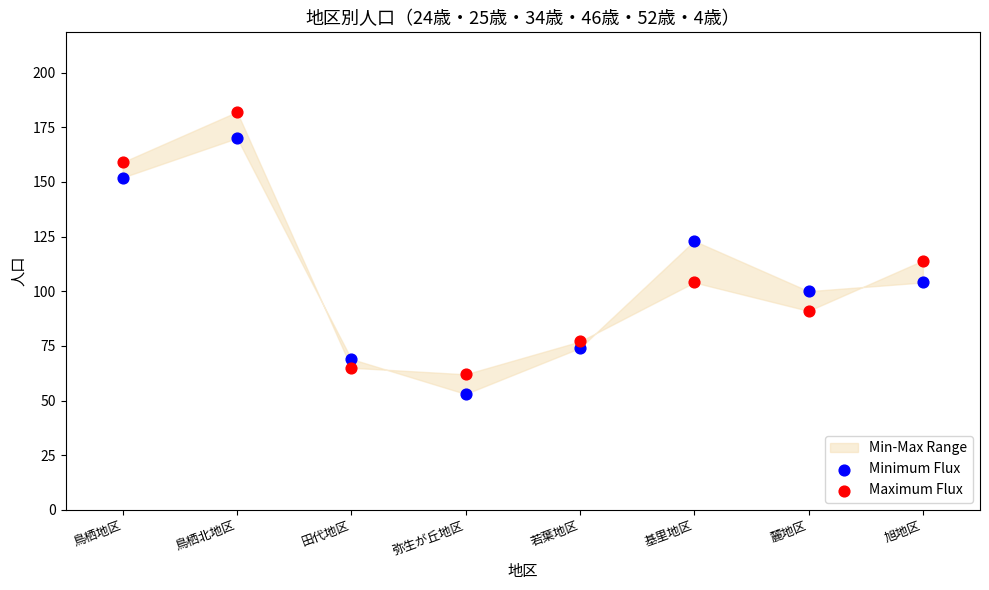

Which series has the widest spread of Y values?

Maximum Flux